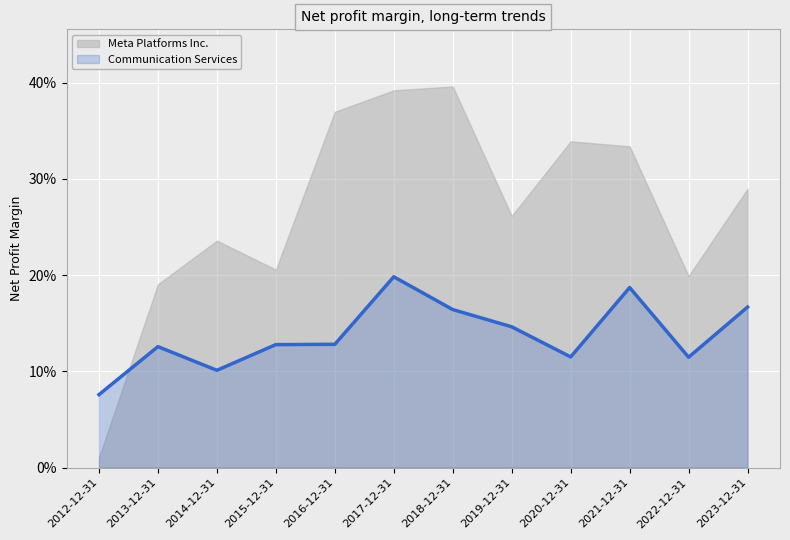

Which label corresponds to the smallest value in the chart?

2012-12-31